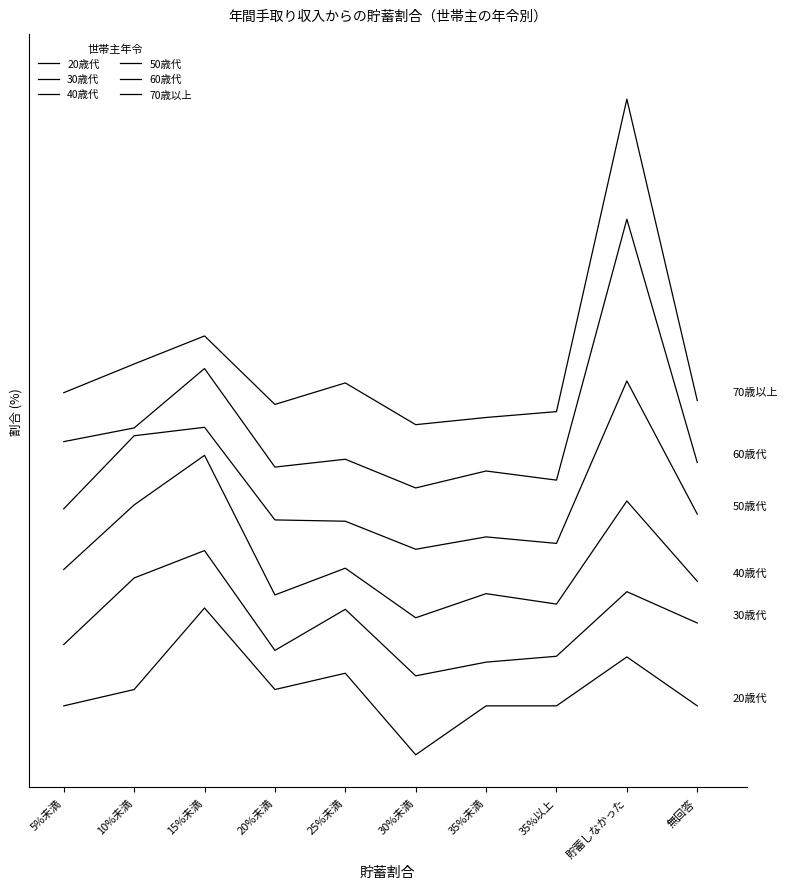

Is this an area chart (filled region under the line)?

No